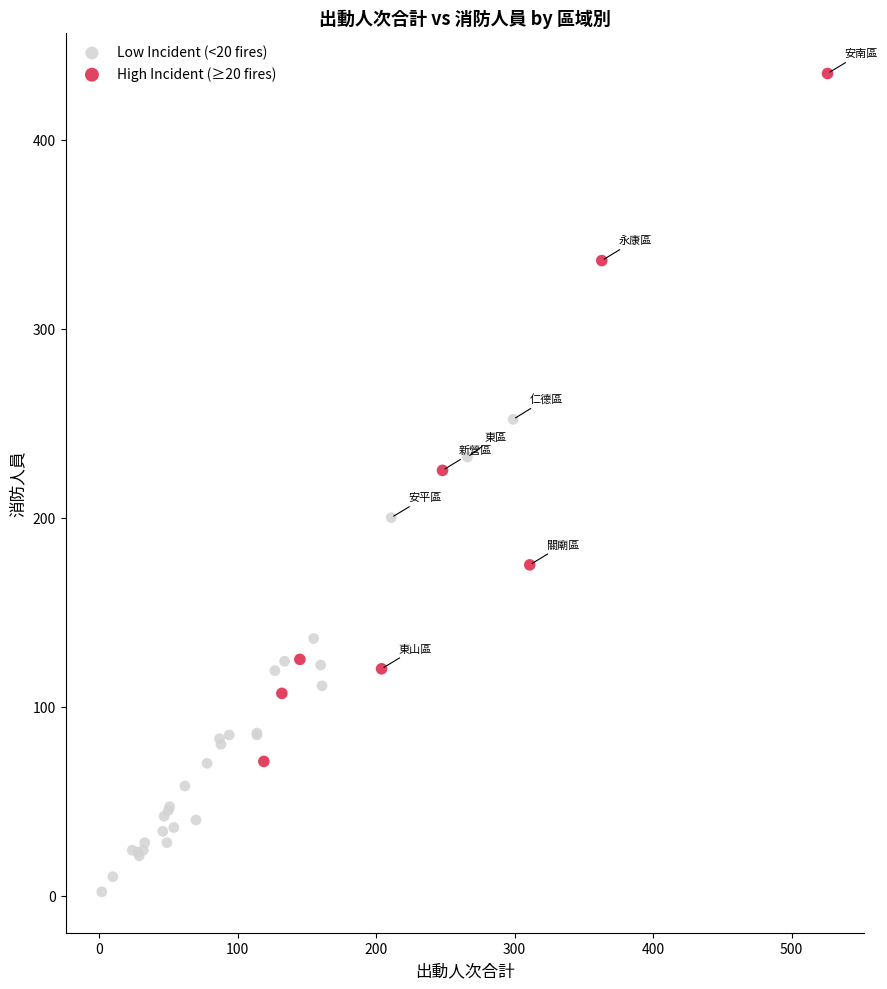

Which series contains the lowest Y value?

Low Incident (<20 fires)